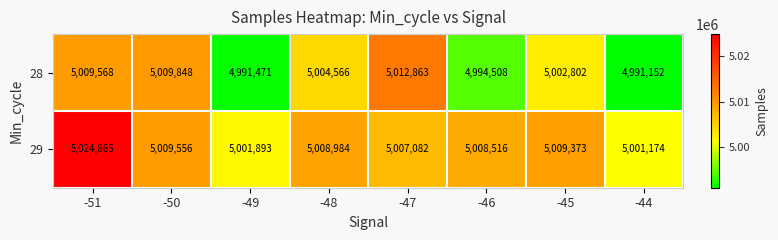

At how many categories does at least one series exceed 4997254?

8